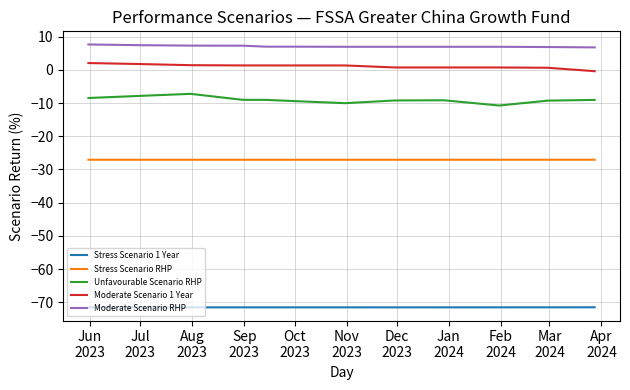

List the series in order of their peak value, lowest first.

Stress Scenario 1 Year, Stress Scenario RHP, Unfavourable Scenario RHP, Moderate Scenario 1 Year, Moderate Scenario RHP